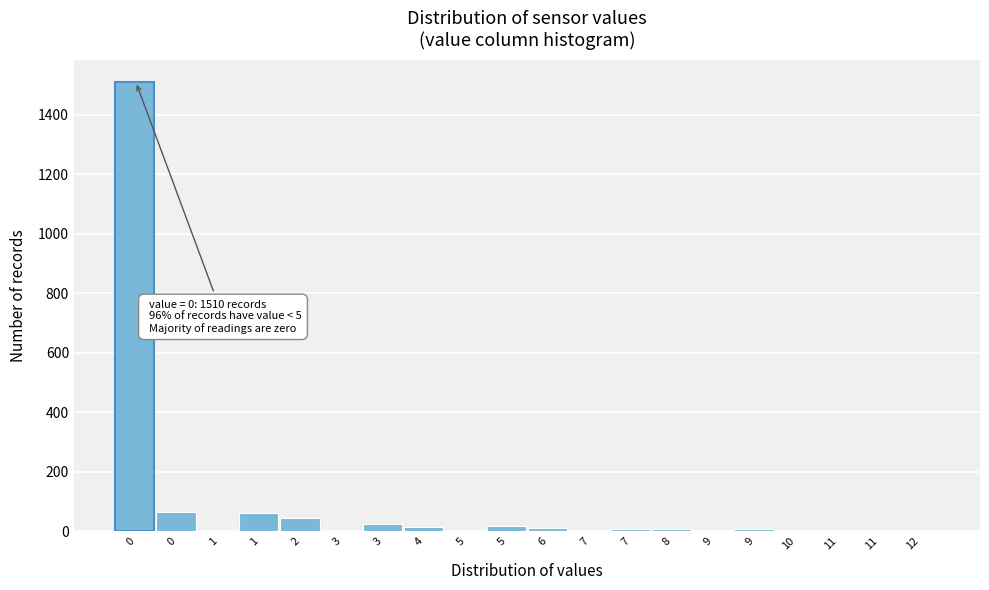

Are the bars horizontal?

No